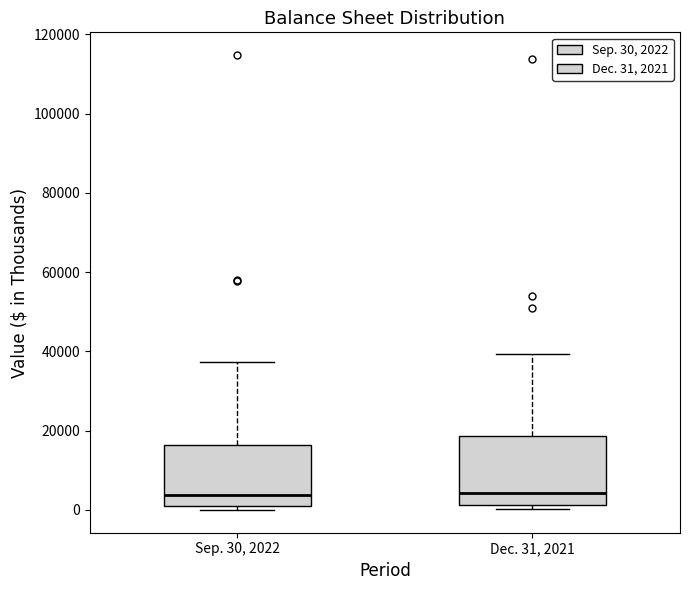

Reading left to right, transcribe this box plot: for each box, give where its median line is, the range the box spans, and where its two whiskers end, as read against the y-axis. The values are not printed on the chart, so give them approximately, as read against the axis.

Sep. 30, 2022: median 4000, box 2000 to 16000, whiskers 0 to 38000
Dec. 31, 2021: median 4000, box 2000 to 18000, whiskers 0 to 40000